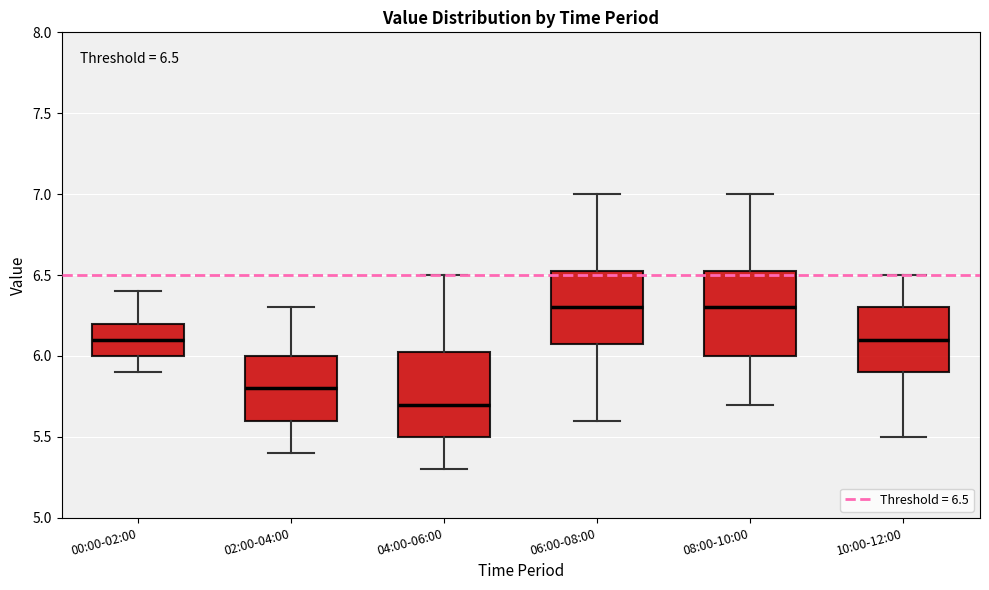

Which box has the lowest median line?

04:00-06:00